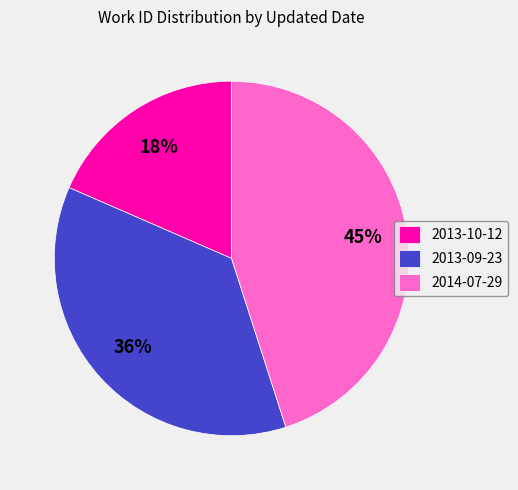

Does 2013-09-23 account for over 50% of the chart?

No